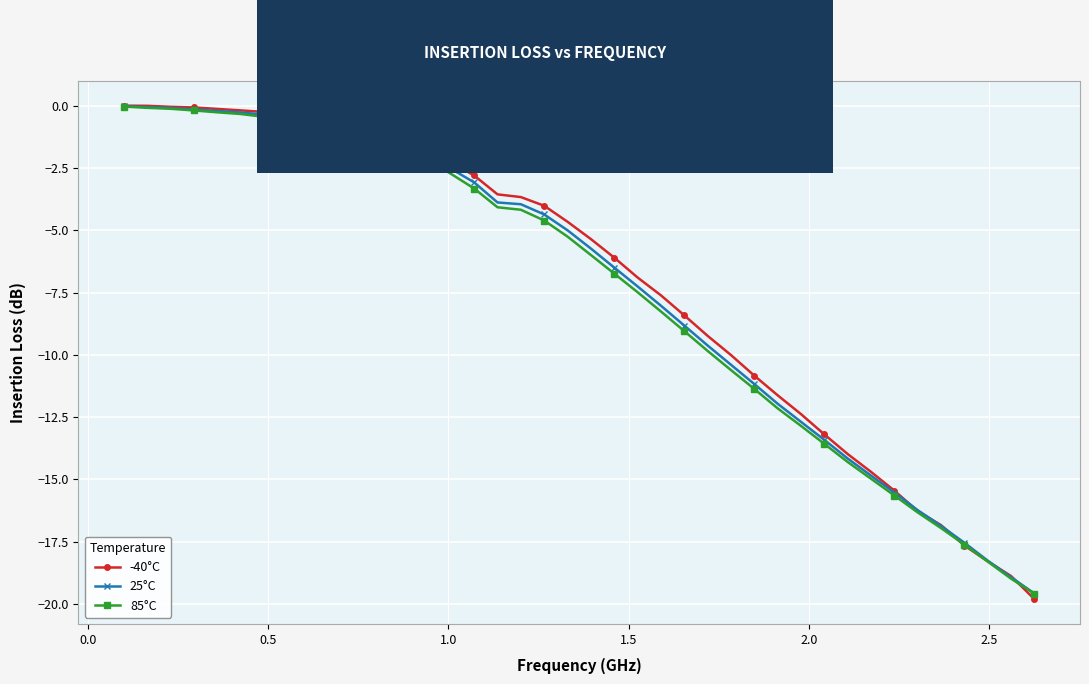

How many lines are shown in the chart?

3